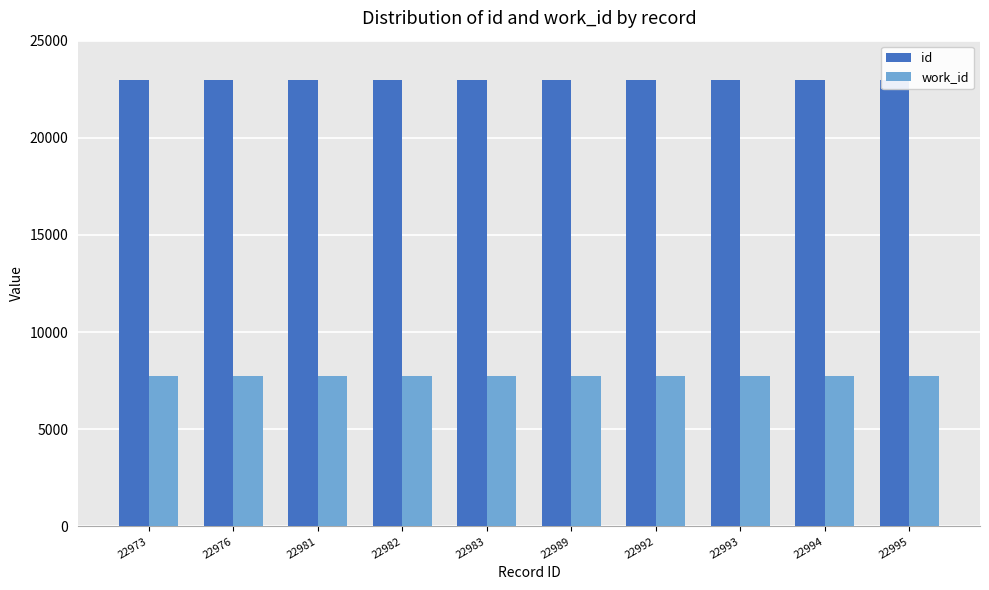

What is the total value across all series at 22989?

30717